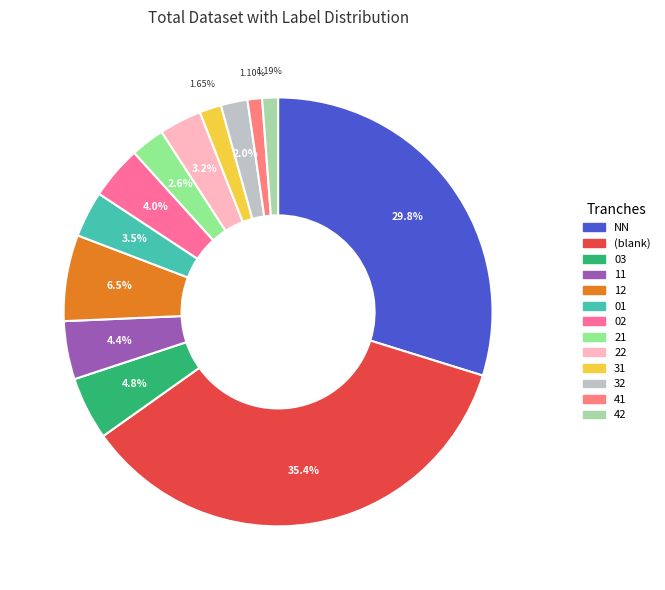

How many segments does this pie chart have?

13